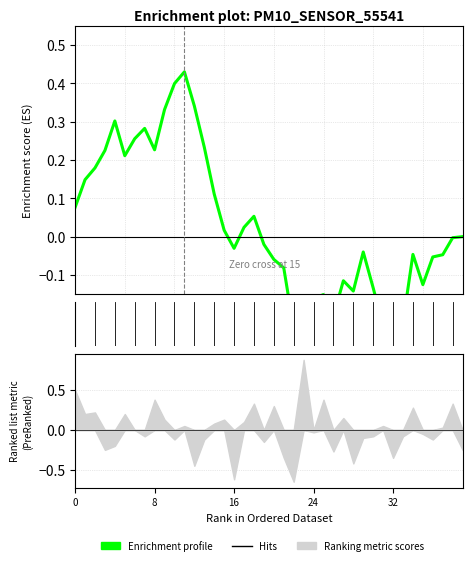

Which label corresponds to the largest value in the chart?

11